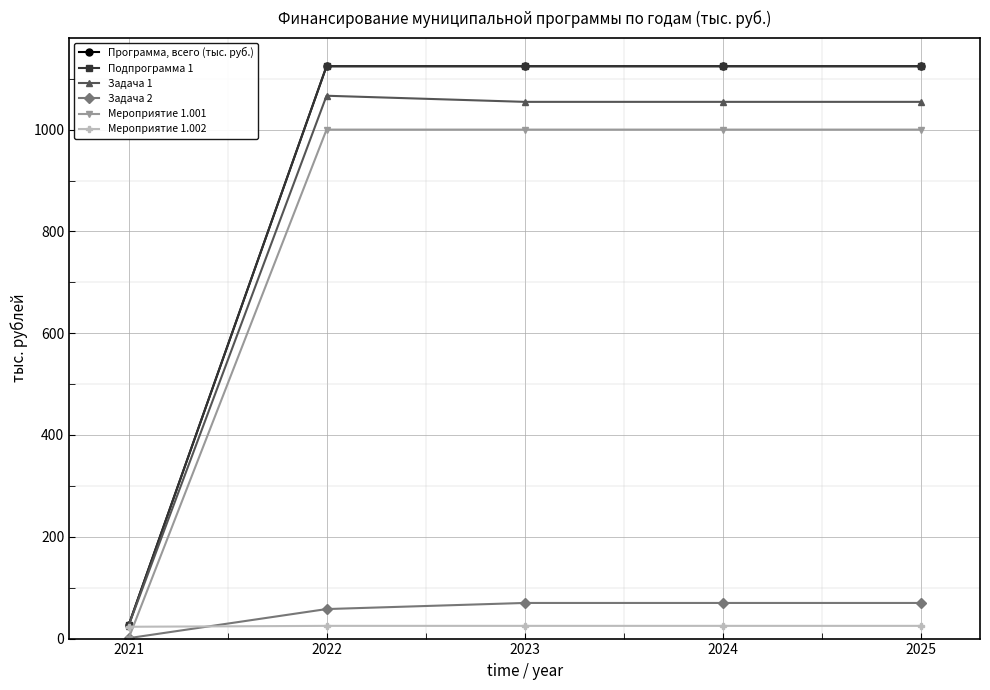

The value of Мероприятие 1.002 at 2022 is 25.0. True or false?

True